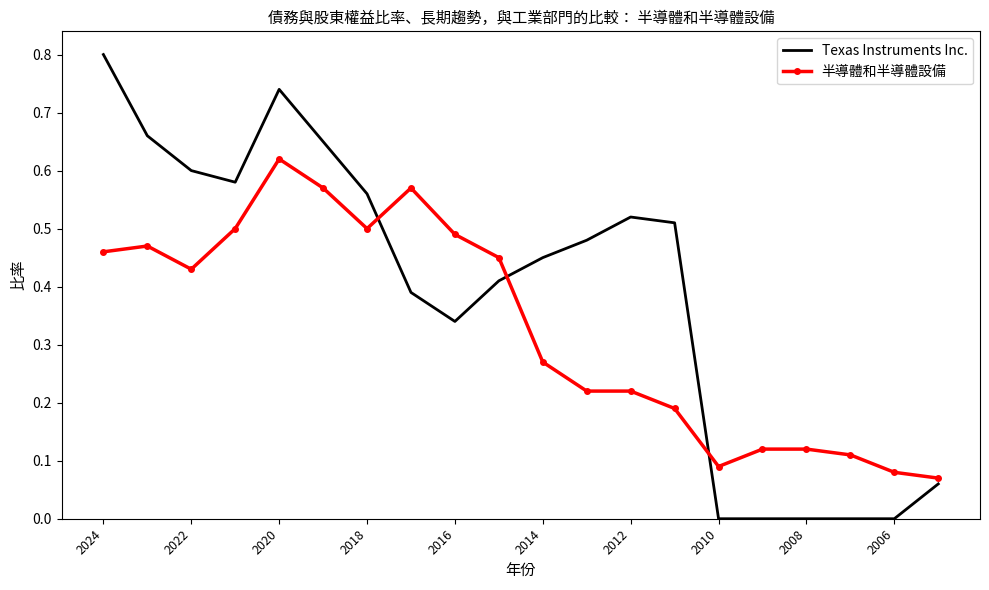

True or false: 半導體和半導體設備 and Texas Instruments Inc. intersect in this chart.

True